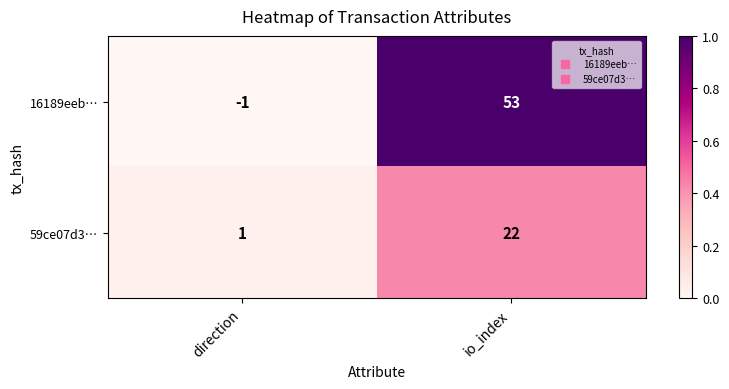

At how many categories does at least one series exceed 0?

2